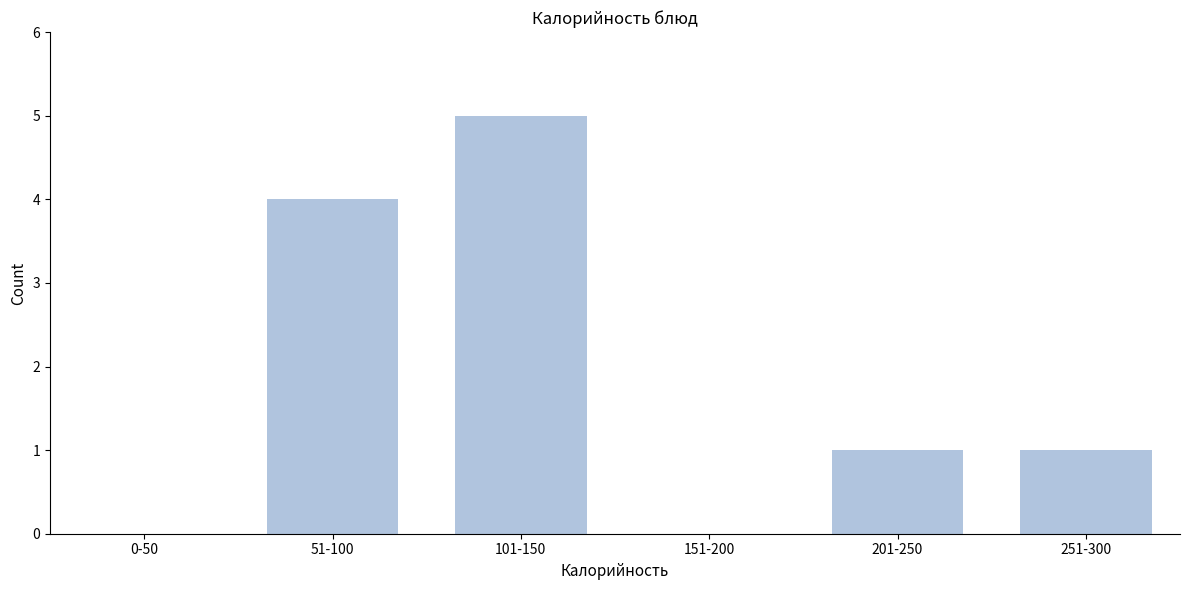

Reading left to right, list all the values displayed in this chart.

0-50=0	51-100=4	101-150=5	151-200=0	201-250=1	251-300=1